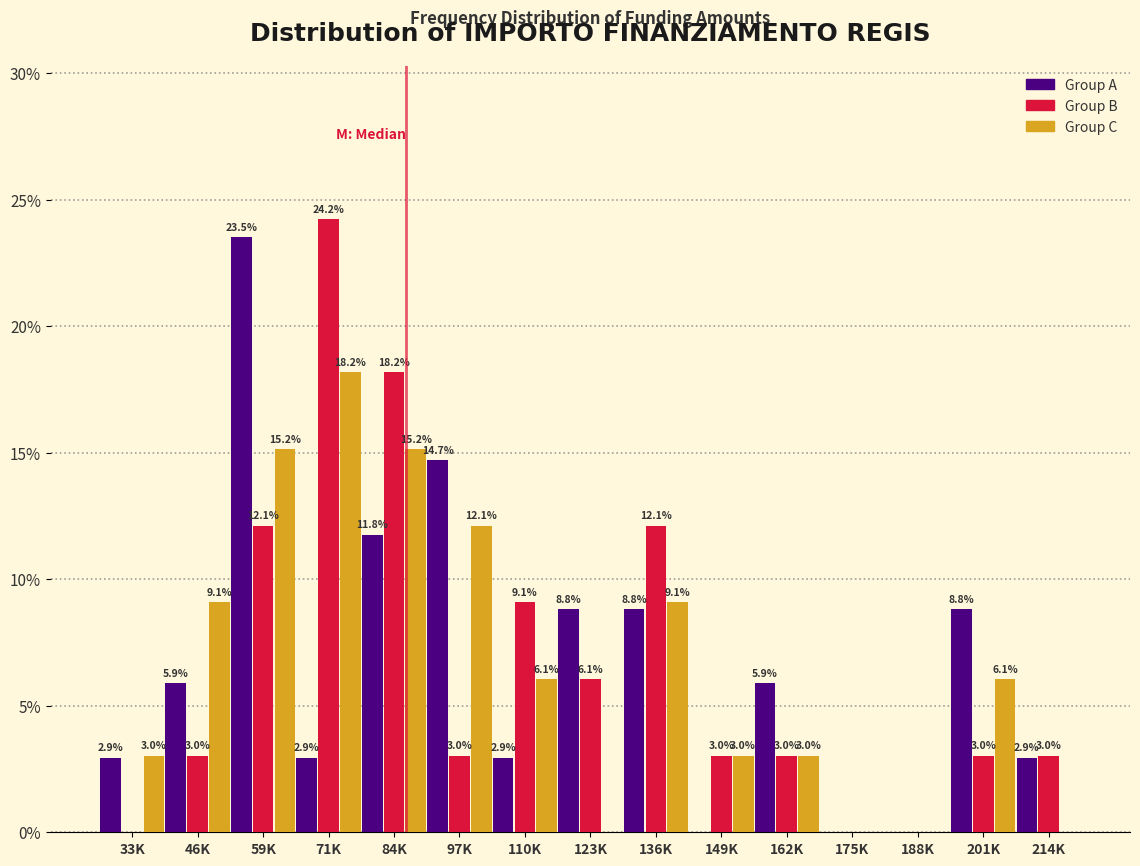

Reading right to left, extract all data points from this chart.

Group A: 214K=2.9	201K=8.8	188K=0.0	175K=0.0	162K=5.9	149K=0.0	136K=8.8	123K=8.8	110K=2.9	97K=14.7	84K=11.8	71K=2.9	59K=23.5	46K=5.9	33K=2.9
Group B: 214K=3.0	201K=3.0	188K=0.0	175K=0.0	162K=3.0	149K=3.0	136K=12.1	123K=6.1	110K=9.1	97K=3.0	84K=18.2	71K=24.2	59K=12.1	46K=3.0	33K=0.0
Group C: 214K=0.0	201K=6.1	188K=0.0	175K=0.0	162K=3.0	149K=3.0	136K=9.1	123K=0.0	110K=6.1	97K=12.1	84K=15.2	71K=18.2	59K=15.2	46K=9.1	33K=3.0